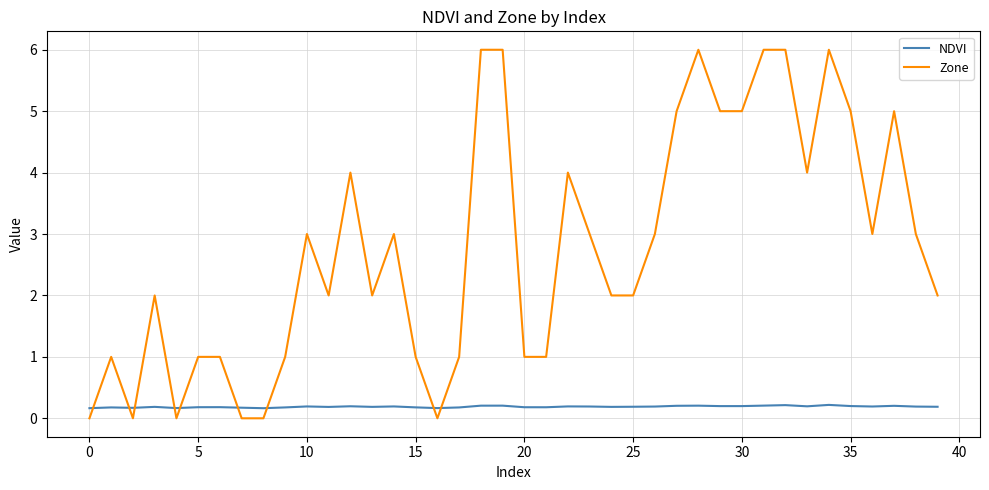

Which series has the largest range (max minus min)?

Zone